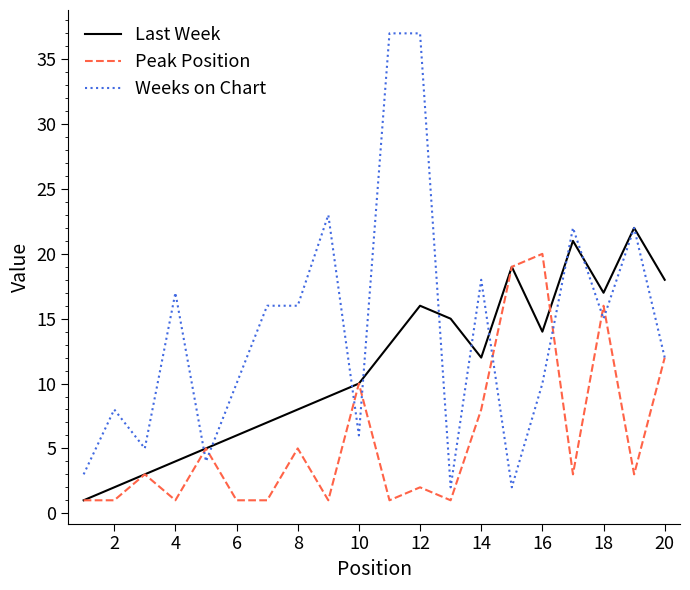

Which series has the largest total across all categories?

Weeks on Chart